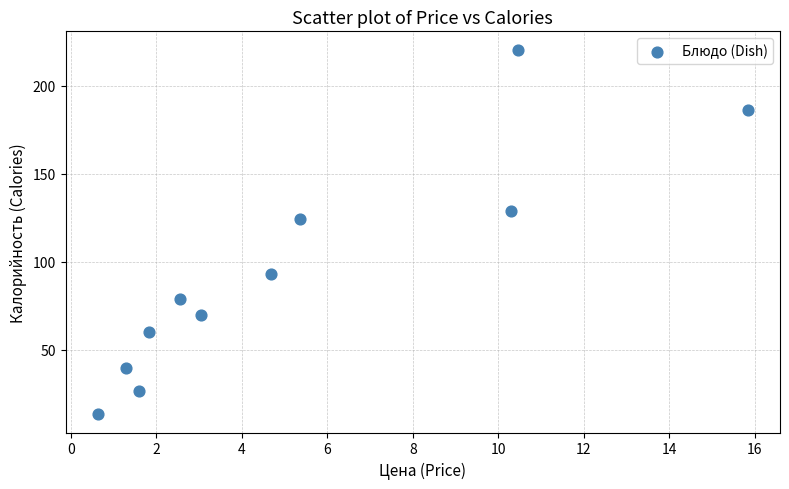

What Y value in the scatter plot is closest to 116?

124.5